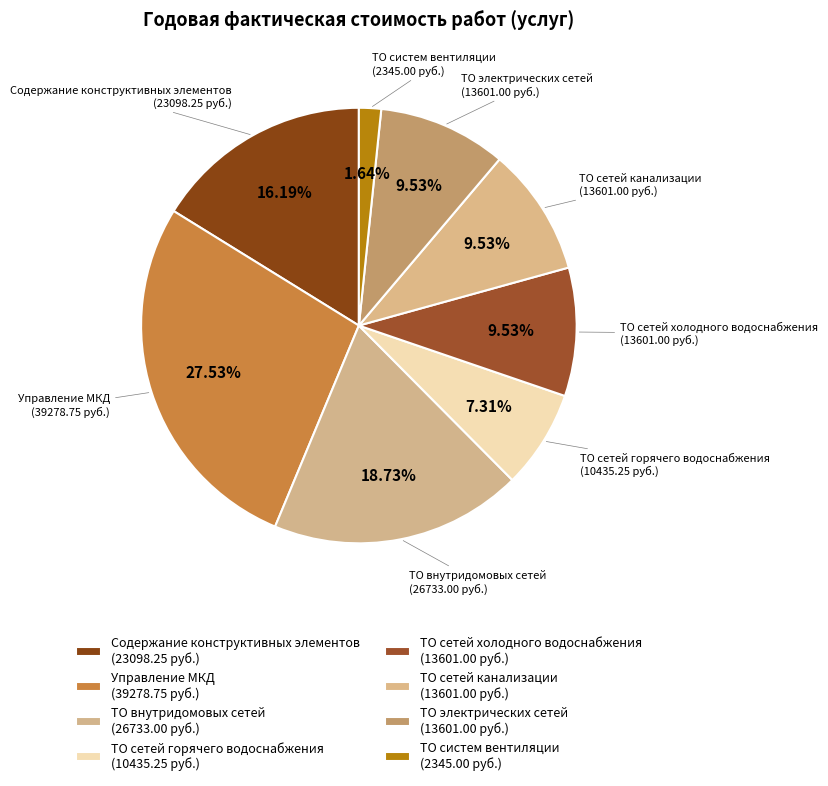

Which slice is the smallest?

ТО систем вентиляции